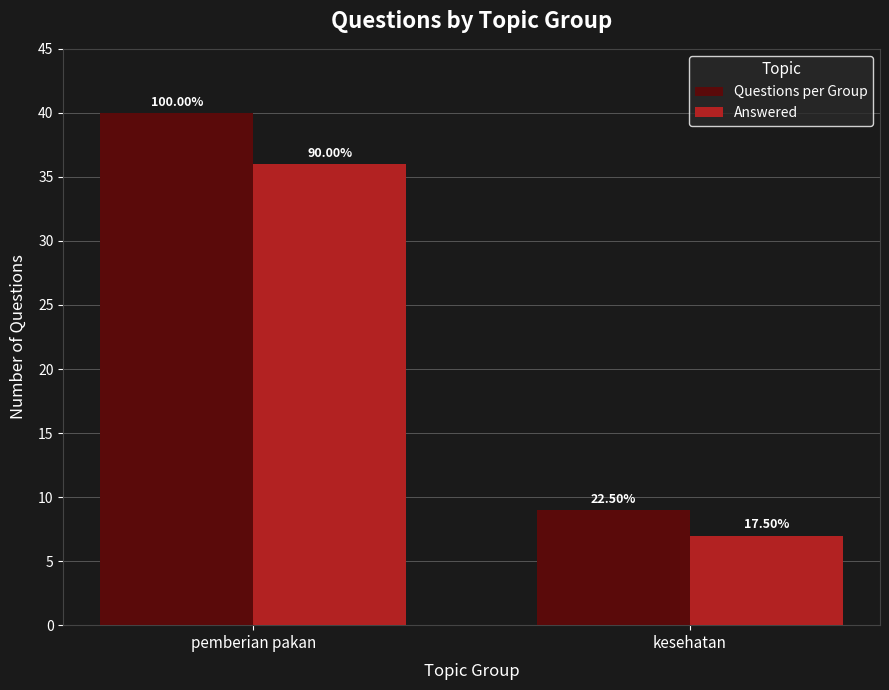

Rank the series by their maximum value, from highest to lowest.

Questions per Group, Answered